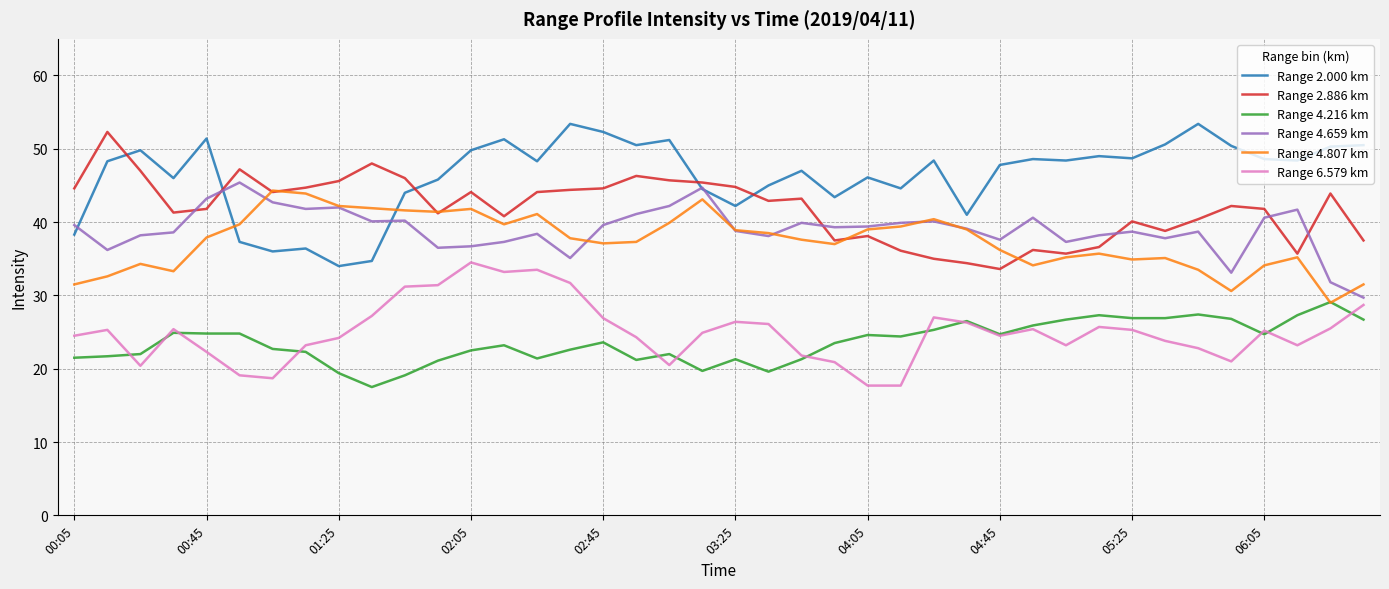

What is the maximum value for Range 6.579 km?

34.5